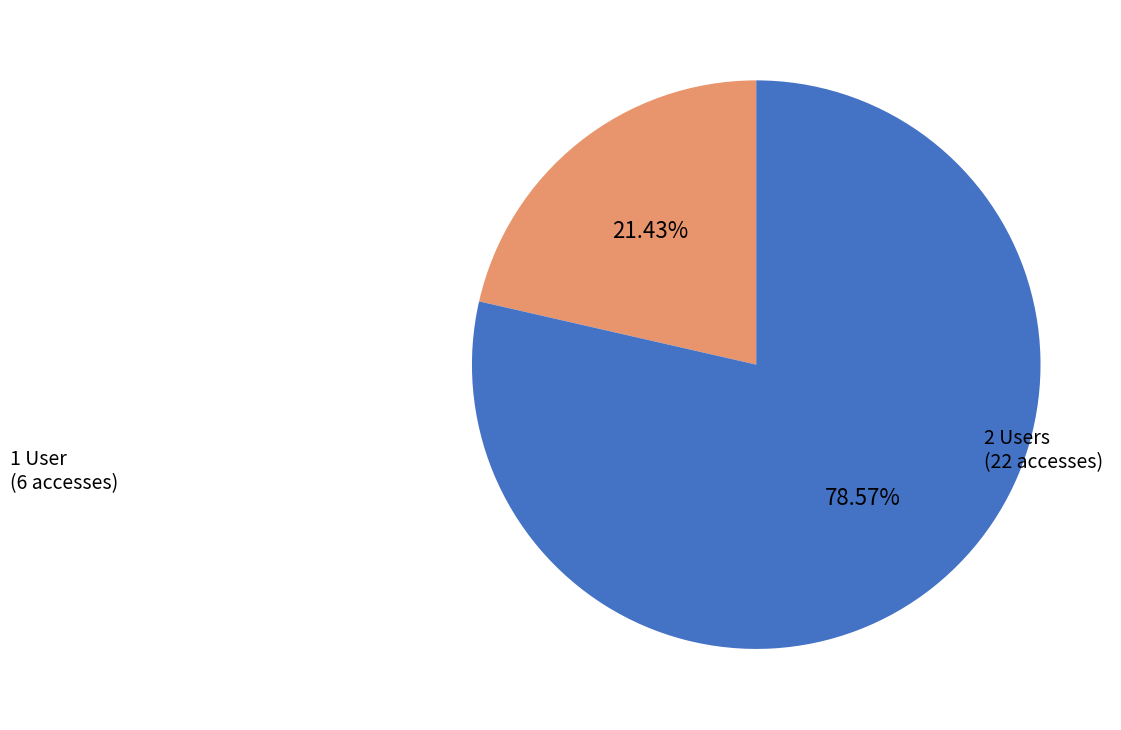

Which slice is the largest?

2 Users (22 accesses)